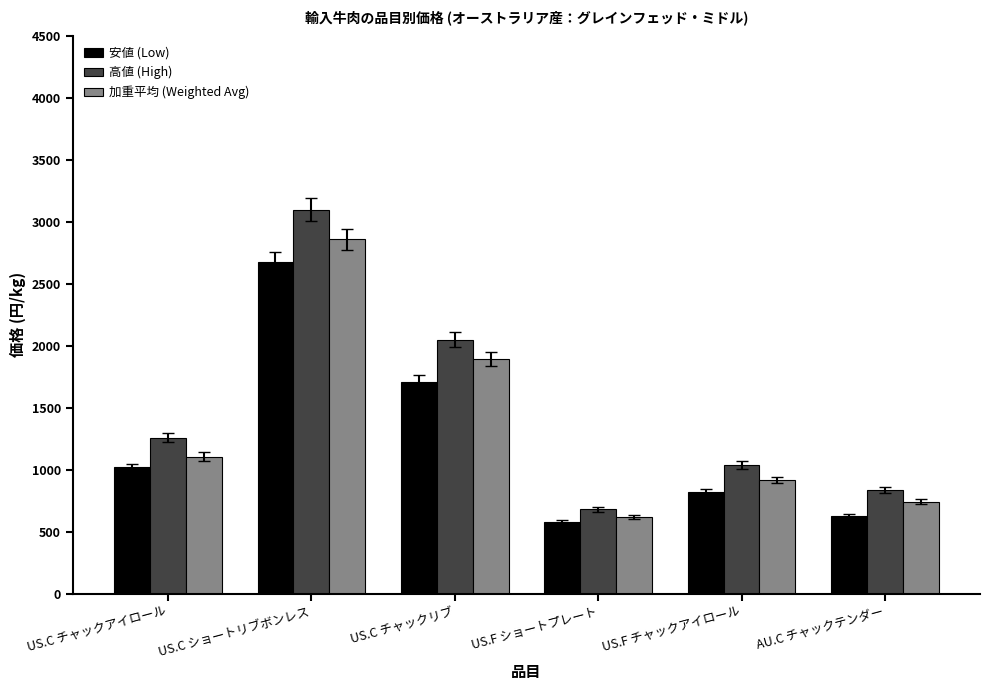

The 安値 (Low) series shows 517.7 at US.F チャックアイロール. True or false?

False